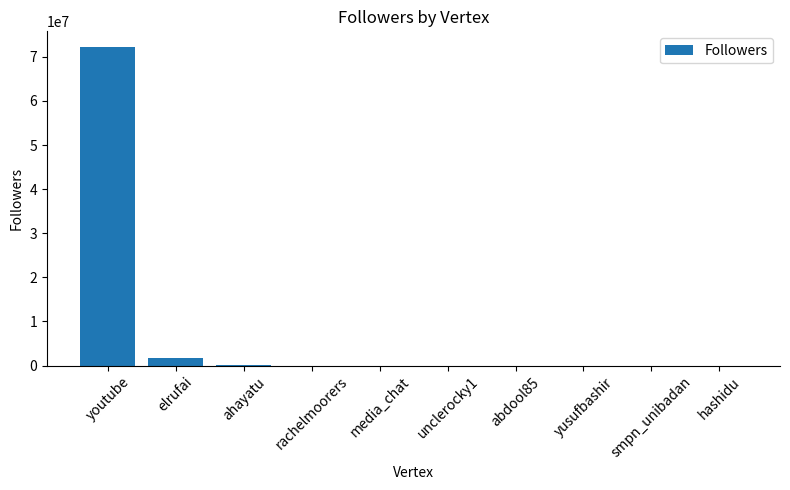

Which category has the highest value across all series?

youtube